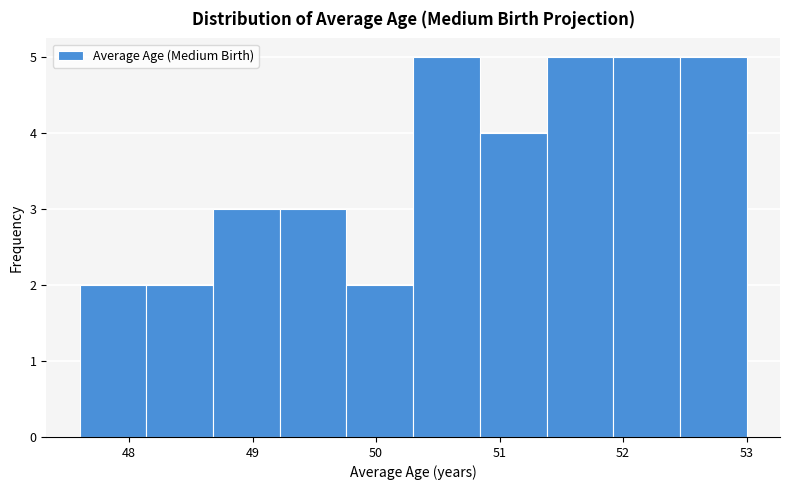

What is the height of the bar covering 47.60 to 48.14 on the x-axis? Neither the bar edges nor the heights are printed on the chart, so give them approximately, as read against the axes.

2